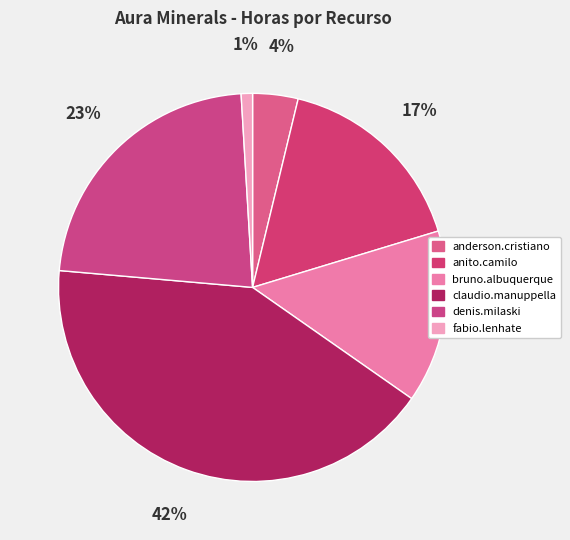

How many segments does this pie chart have?

6